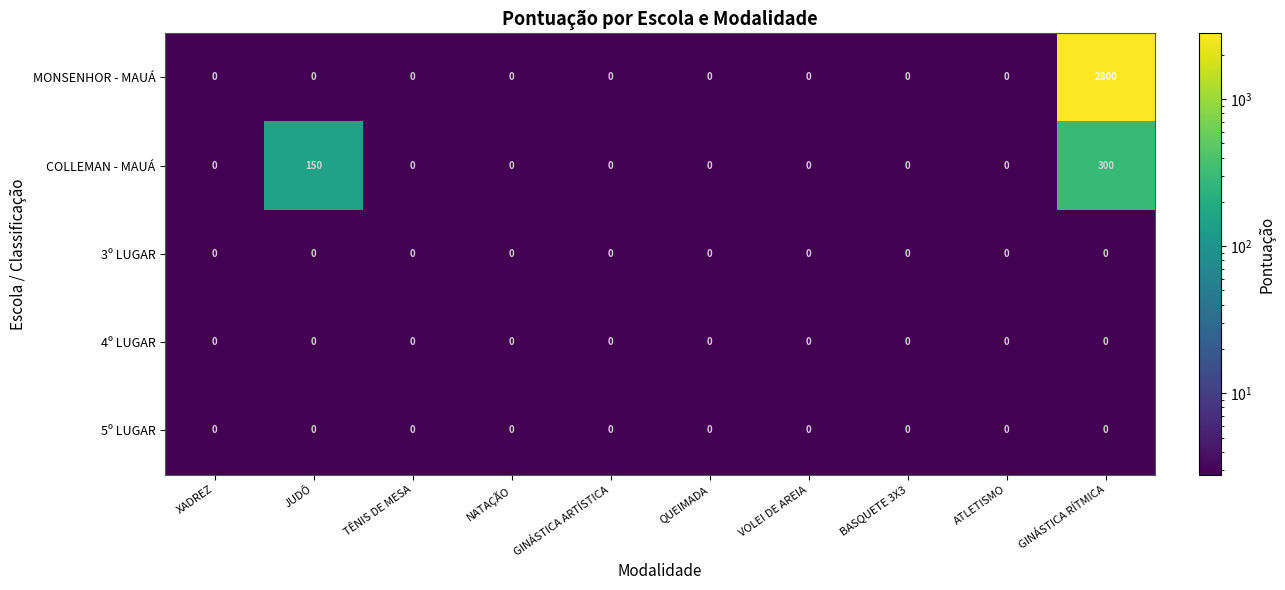

The value of COLLEMAN - MAUÁ at GINÁSTICA ARTÍSTICA is -191. True or false?

False